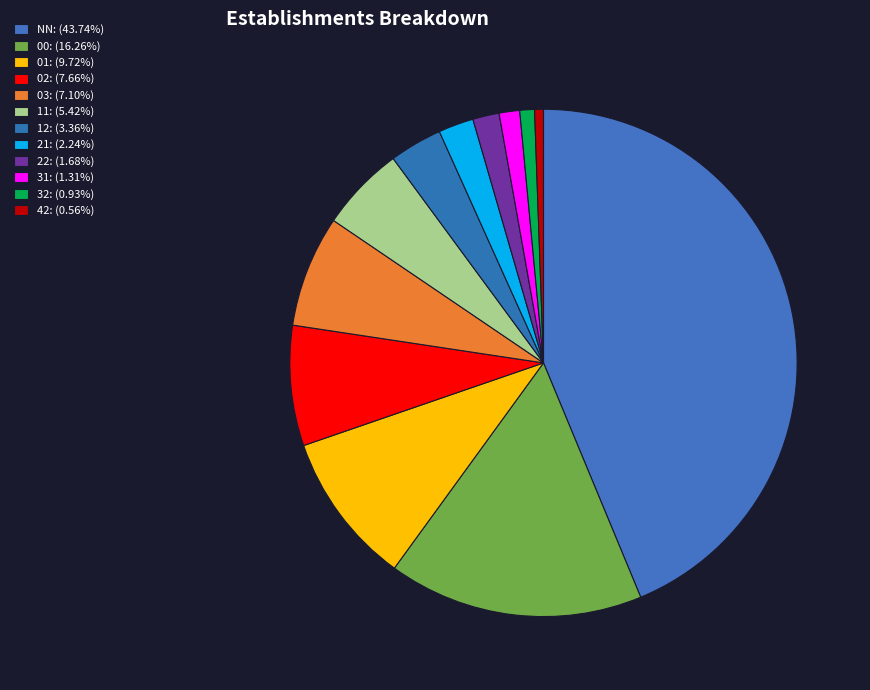

Is it true that 02 is 8% of the pie?

True